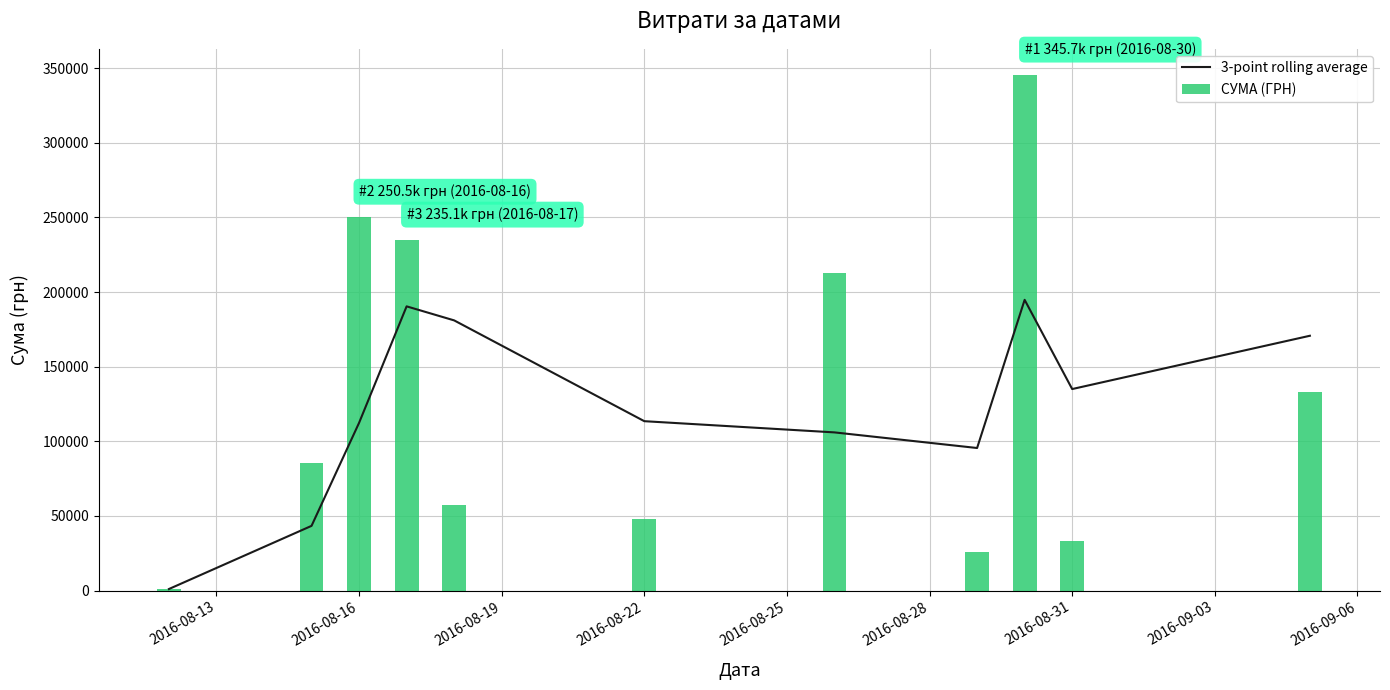

Reading left to right, extract all data points from this chart.

3-point rolling average: 998.2	43324.1	112367.4	190409.6	181005.3	113464.2	105954.4	95491.4	194776.9	134997.8	170704.6
СУМА (ГРН): 998.2	85650.0	250454.0	235124.7	57437.1	47830.8	212595.2	26048.1	345687.3	33257.9	133168.7